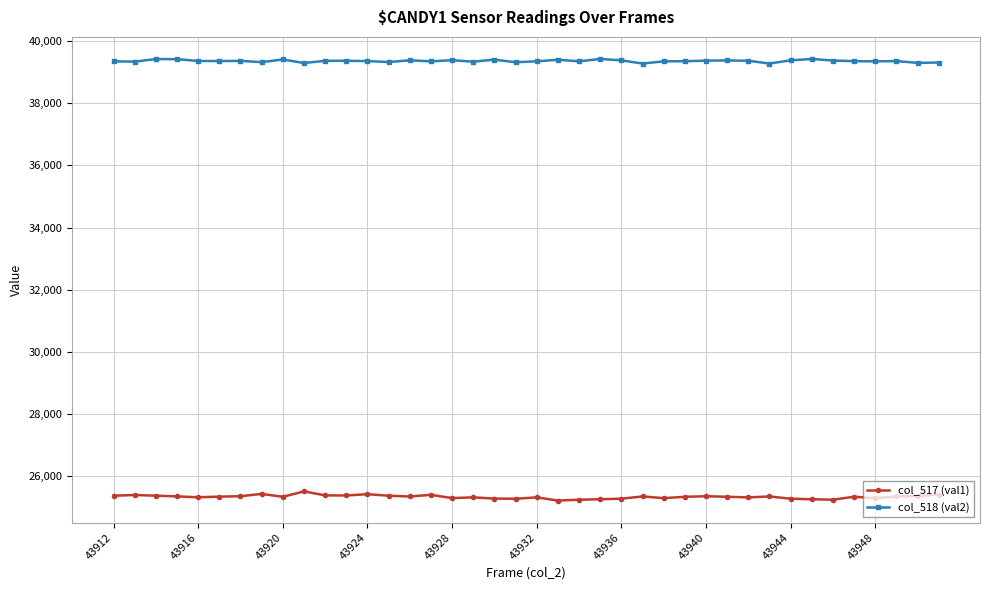

What is the value of the col_517 (val1) point at the 8th from the left?

25436